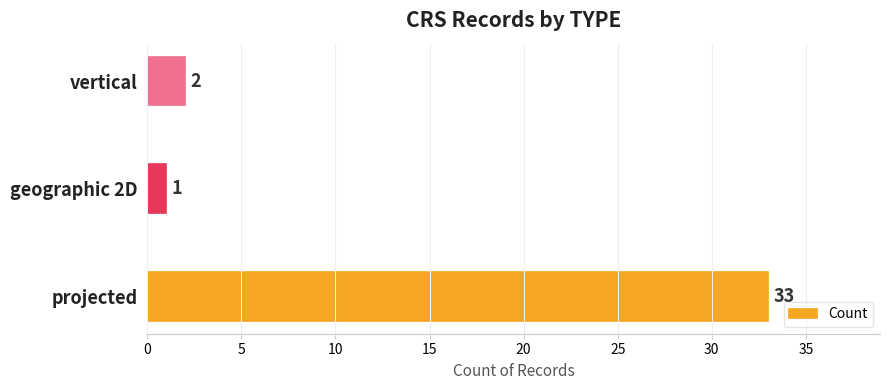

How many values are below 2?

1